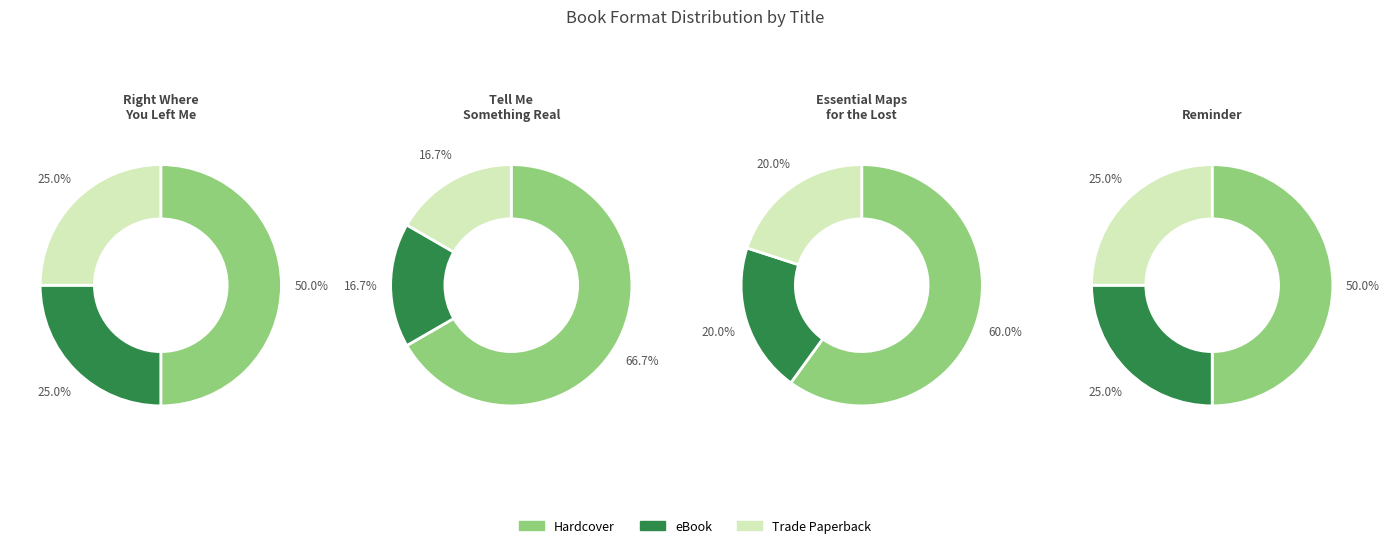

To the nearest percent, what portion does Trade Paperback represent?

20%